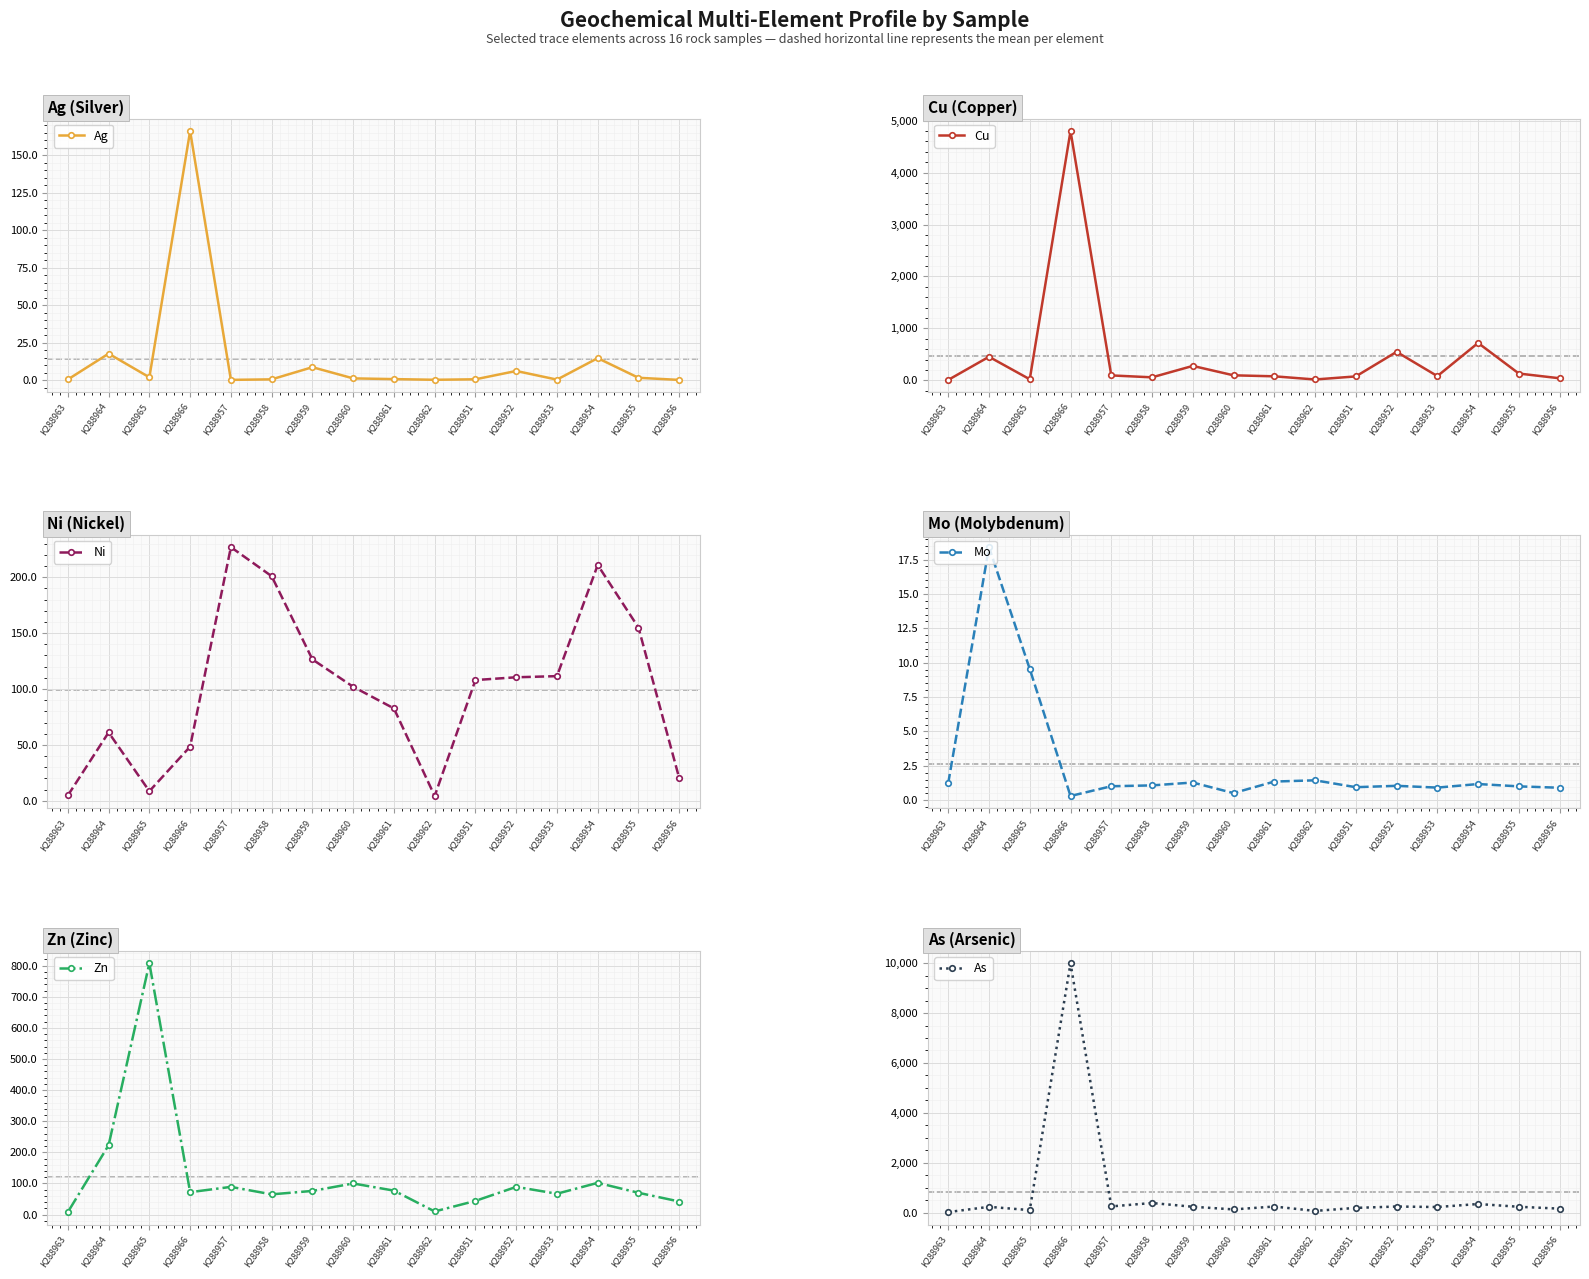

What is the average value of the Cu series?

467.9